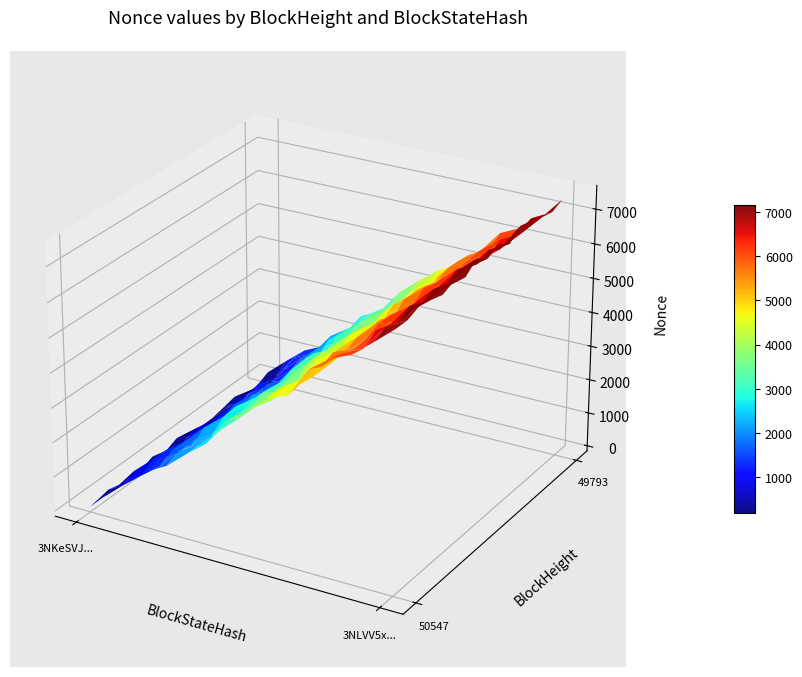

Which series has the widest spread of values?

50547